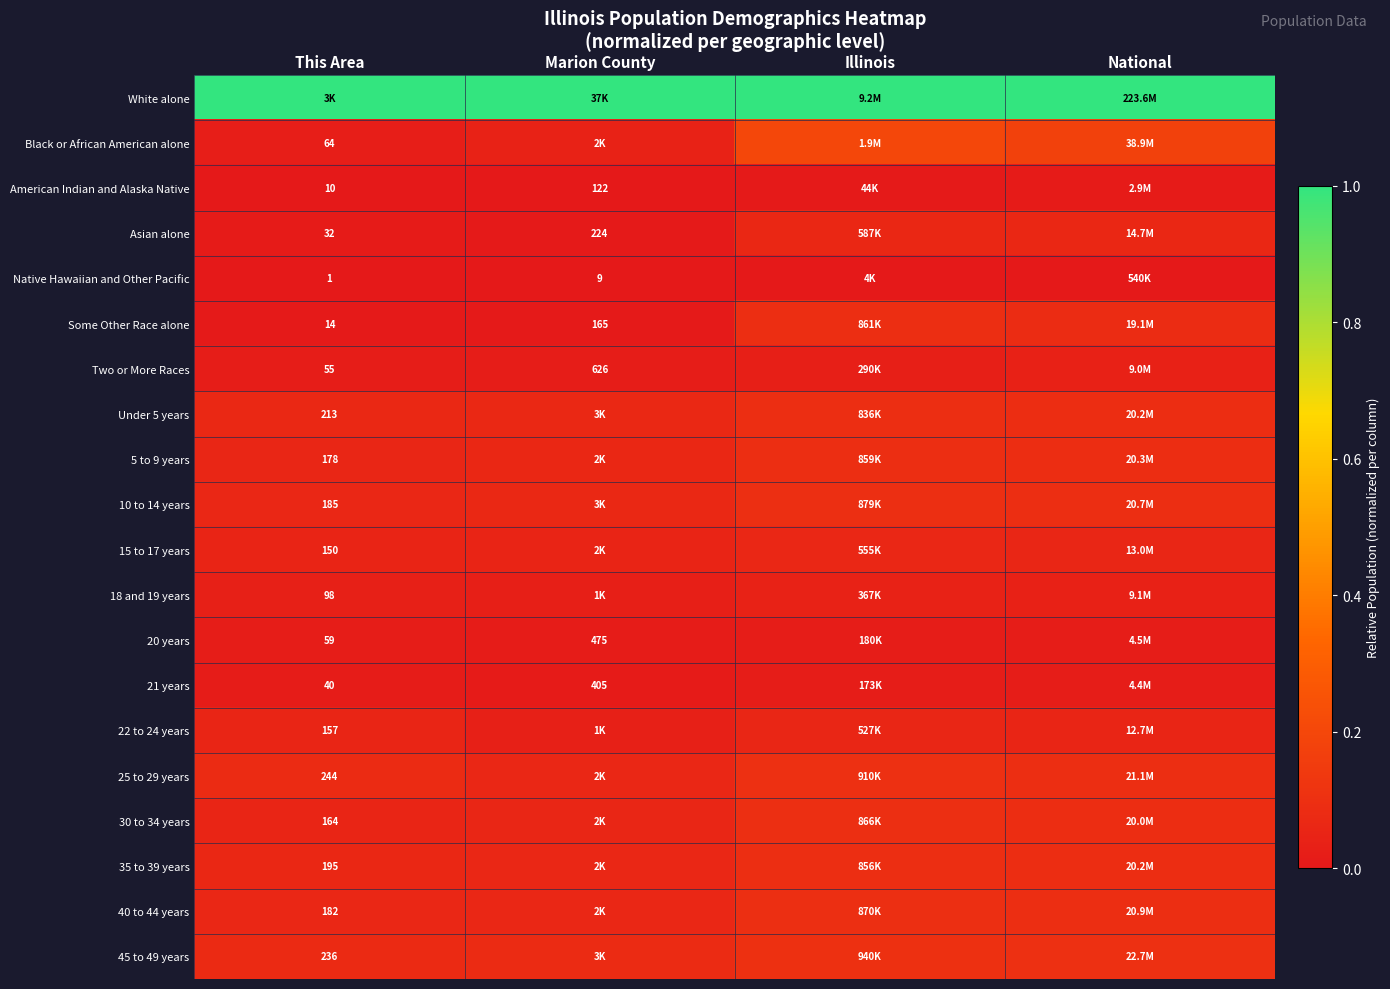

How many series are shown in this chart?

20